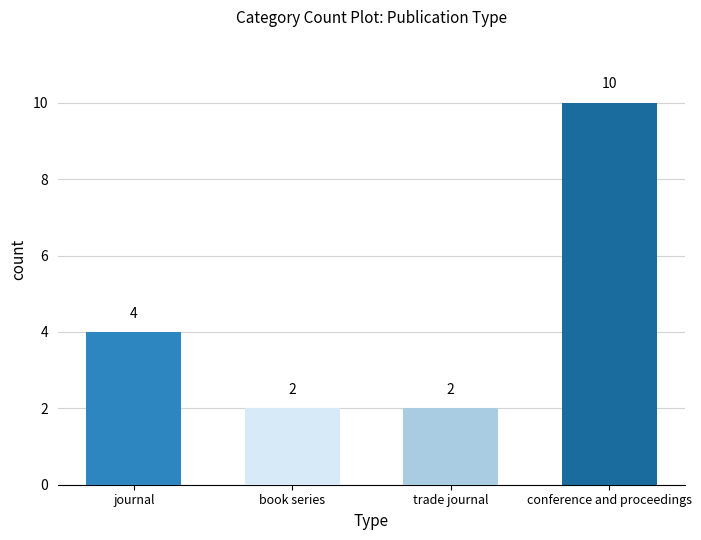

What is the difference between the maximum and second lowest values?

8